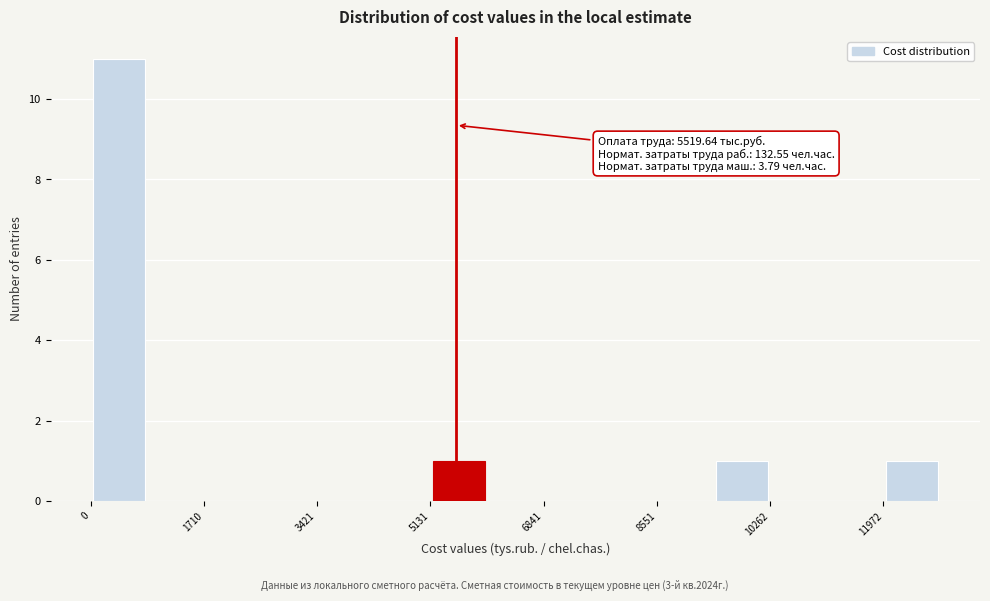

Which range on the x-axis has the tallest bar?

0 to 800